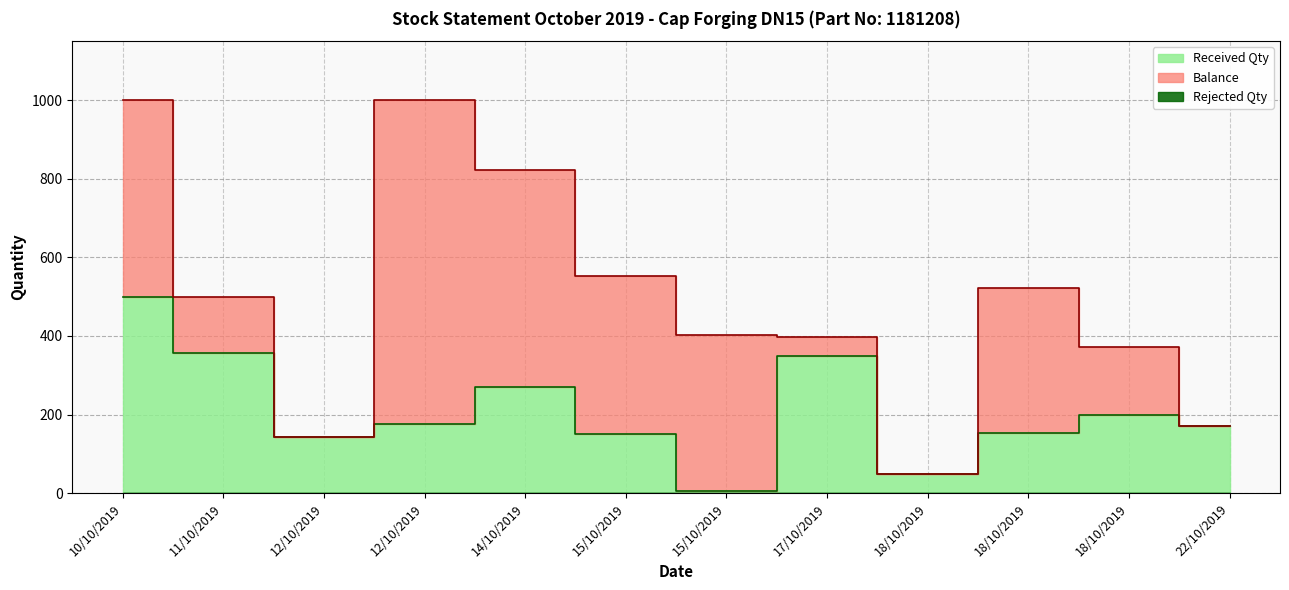

How many lines are shown in the chart?

3